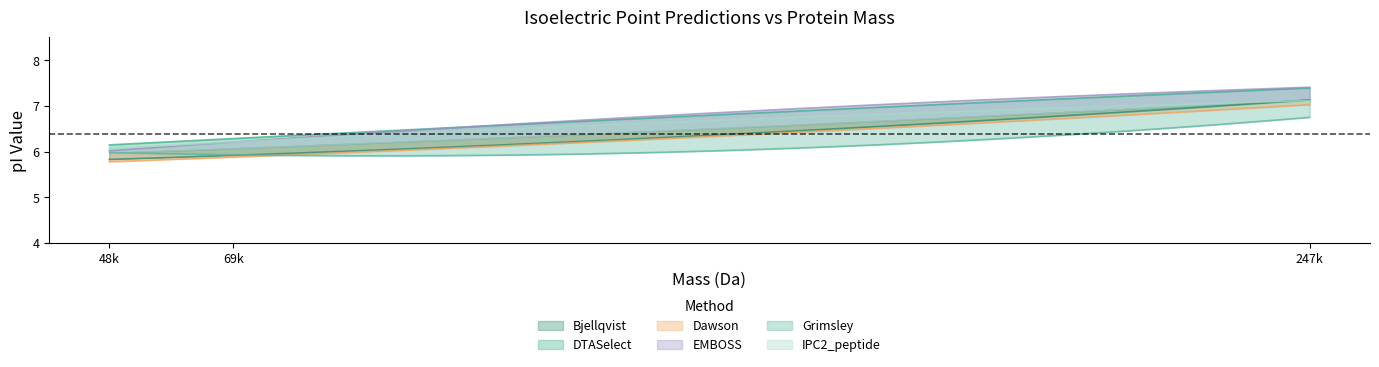

What is the average value of the Bjellqvist series?

6.3